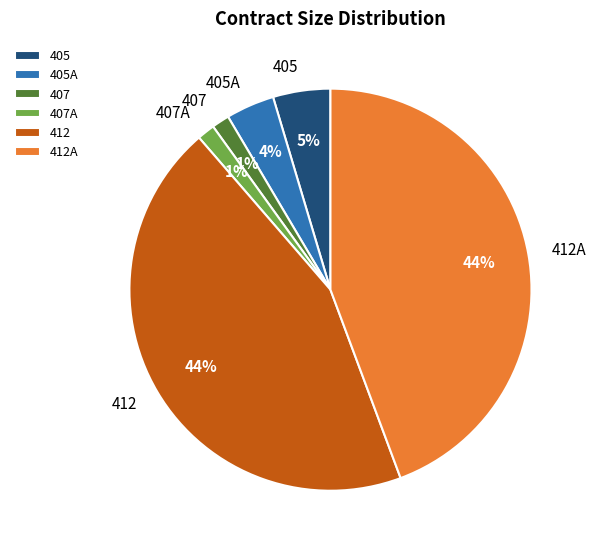

How many segments does this pie chart have?

6